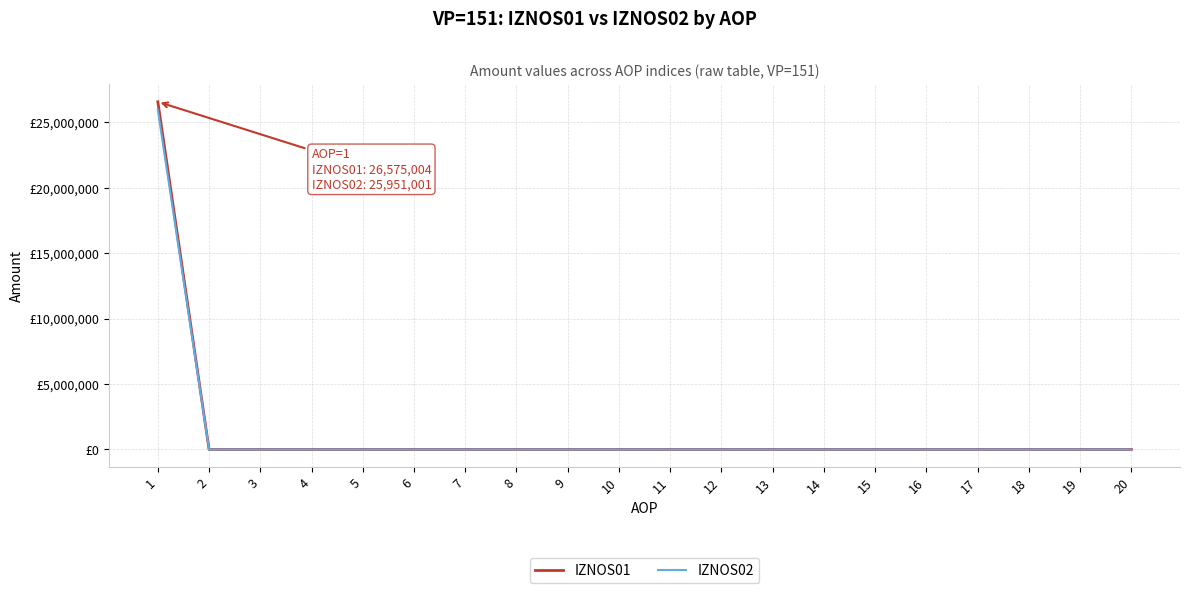

Does the chart display data point markers on the line(s)?

No